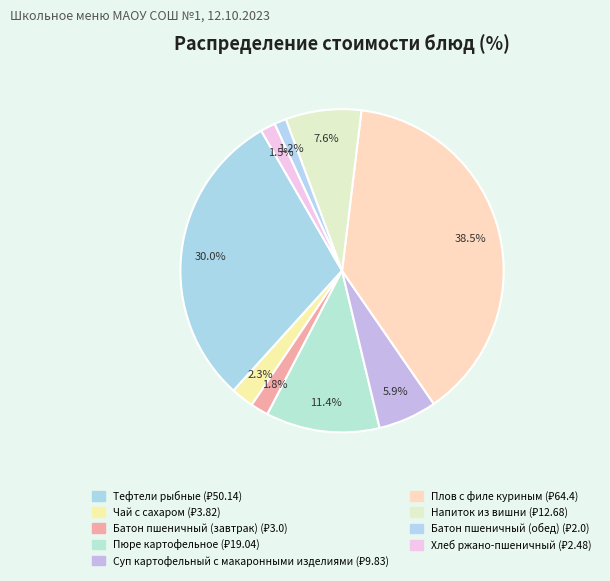

Rank the categories by value from lowest to highest.

Батон пшеничный (обед), Хлеб ржано-пшеничный, Батон пшеничный (завтрак), Чай с сахаром, Суп картофельный с макаронными изделиями, Напиток из вишни, Пюре картофельное, Тефтели рыбные, Плов с филе куриным